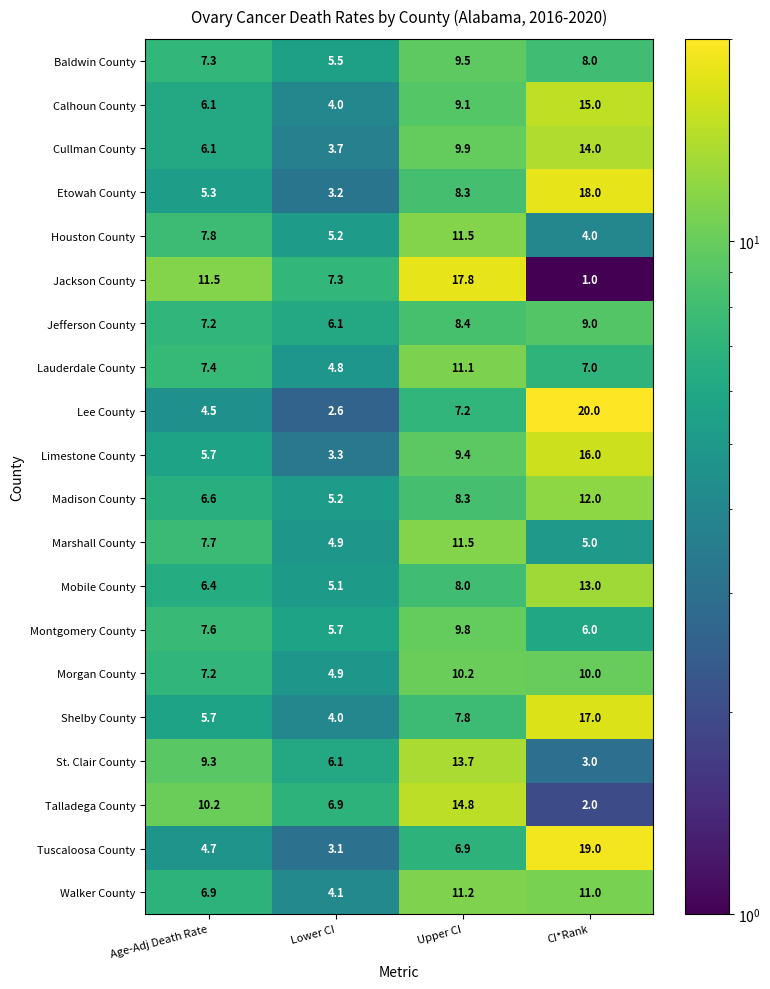

At how many categories does at least one series exceed 7?

4